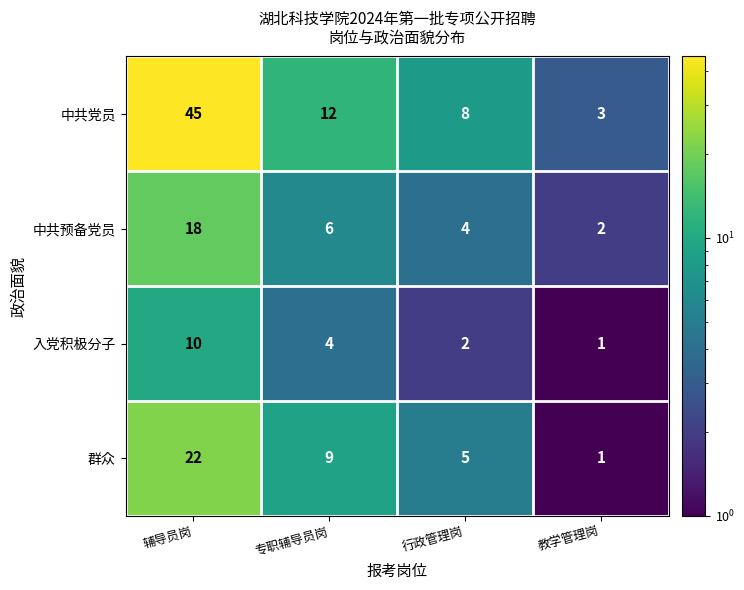

What is the spread (max minus min) of values at 教学管理岗?

2